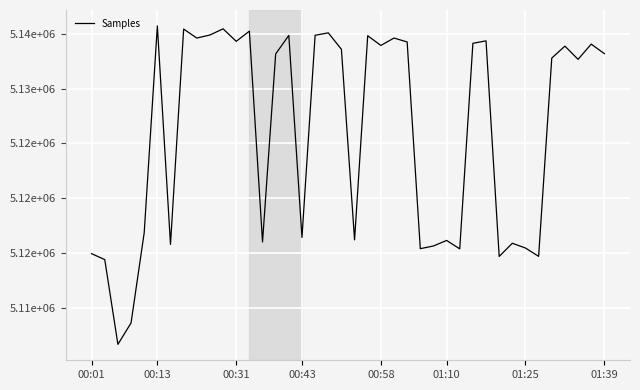

Does the chart display data point markers on the line(s)?

No